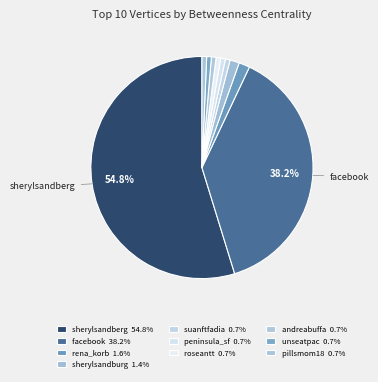

How many slices are in this pie chart?

10